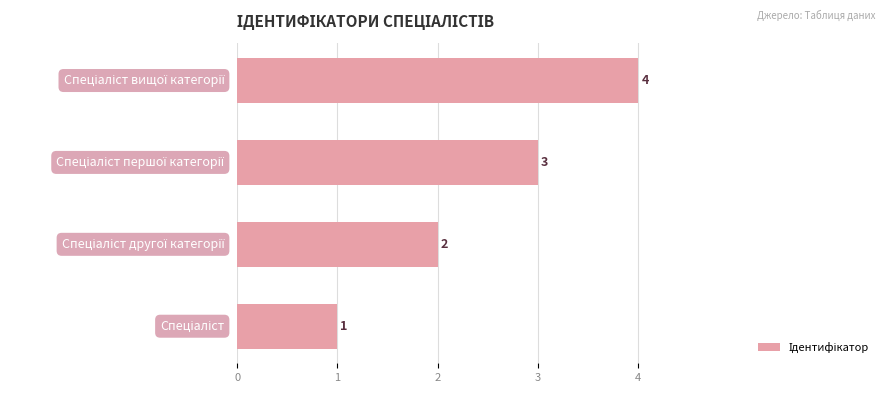

How many bars are there in total?

4